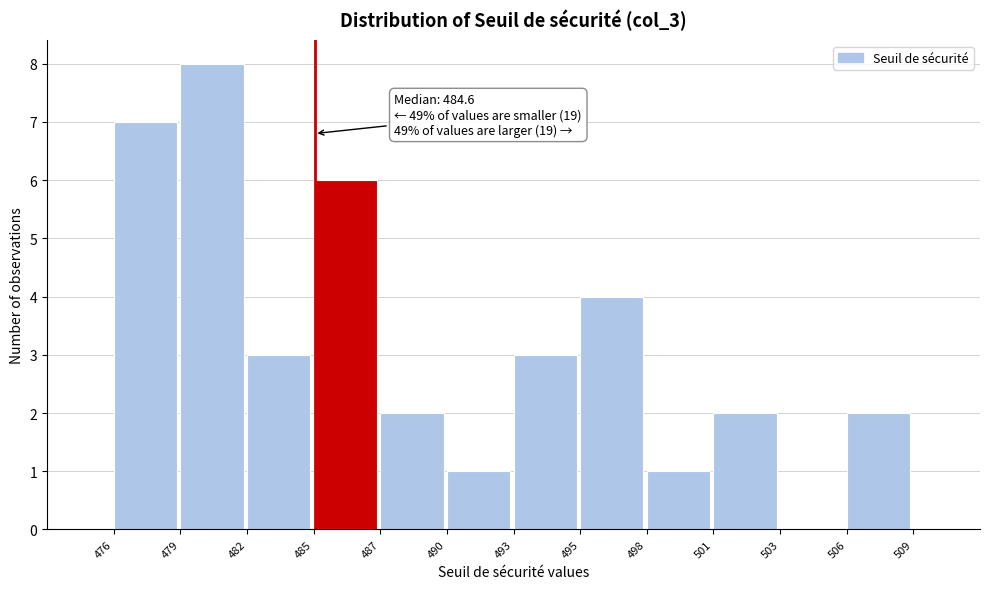

Reading left to right, extract all data points from this chart.

476=7	479=8	482=3	485=6	487=2	490=1	493=3	495=4	498=1	501=2	503=0	506=2